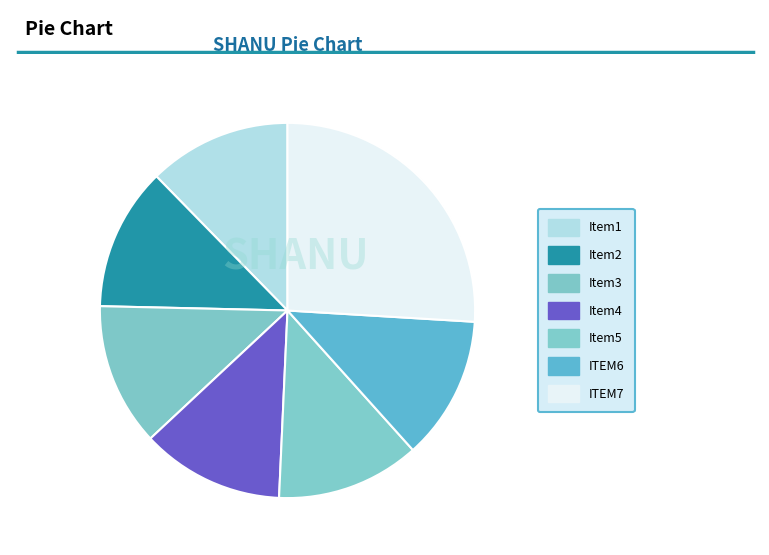

Is there any slice that represents more than half of the pie?

No